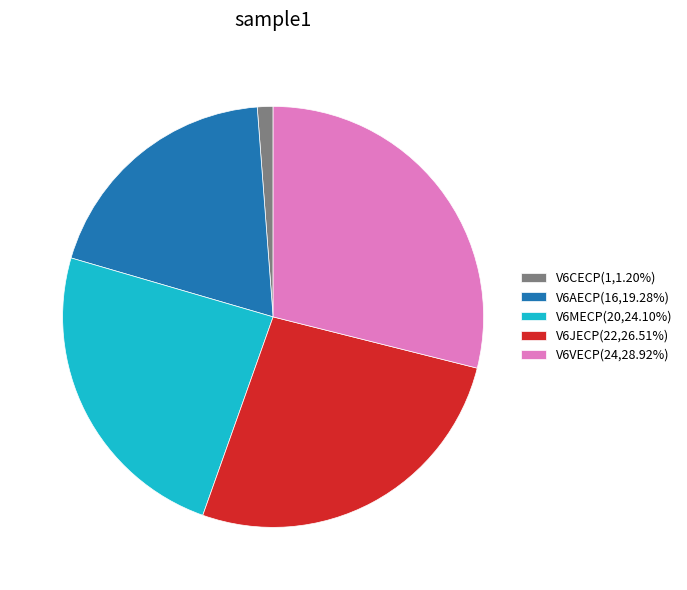

Is there a majority slice in this chart?

No